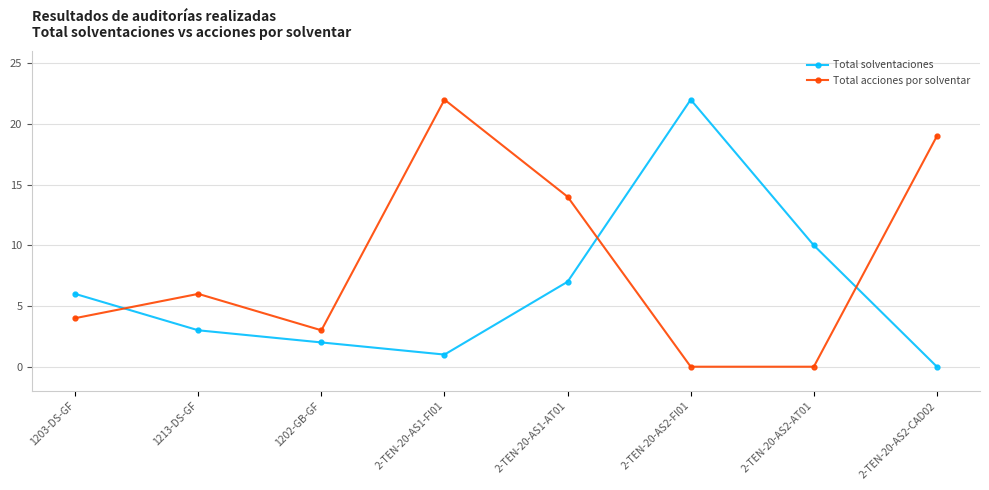

What is the label of the 4th point from the right?

2-TEN-20-AS1-AT01